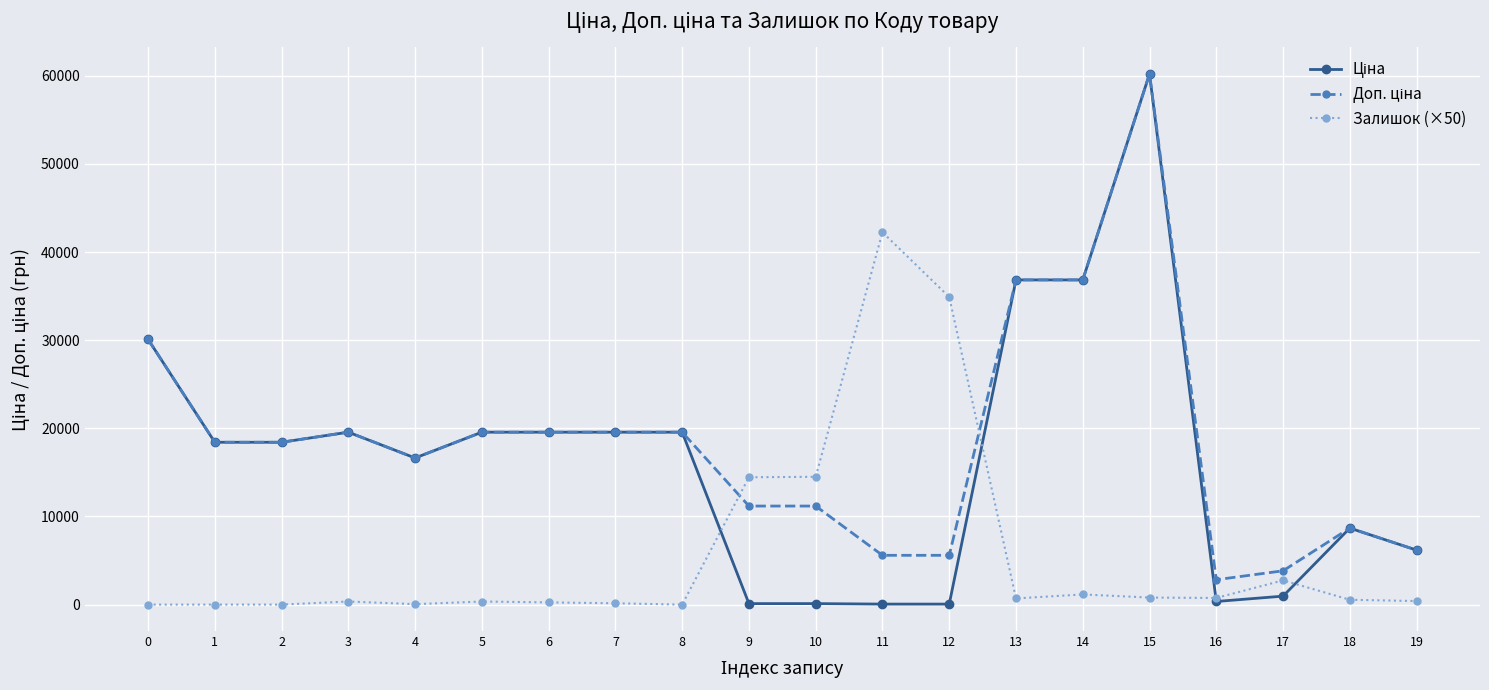

What is the average value of the Залишок (×50) series?

5717.5